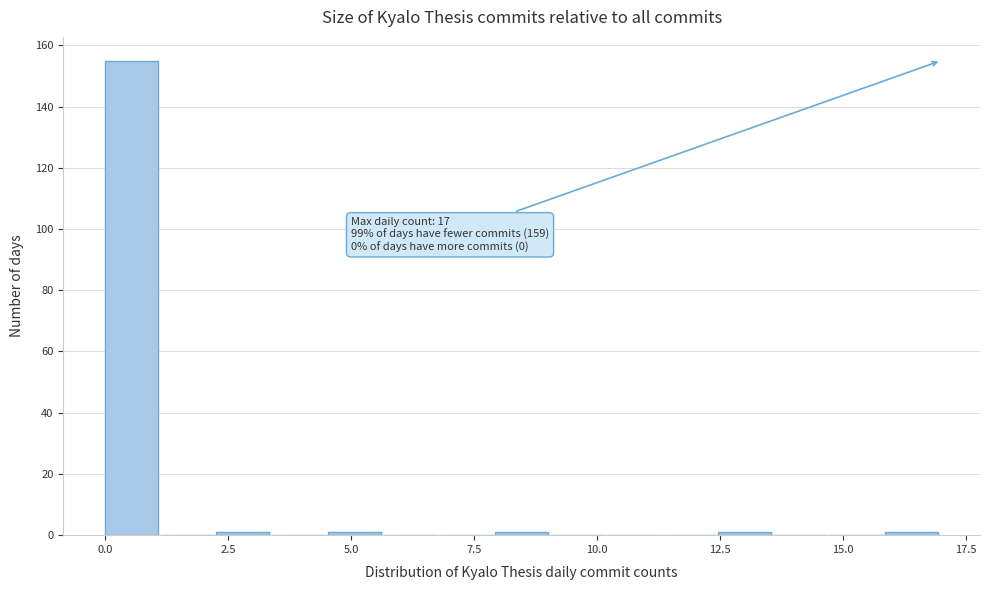

Around what value on the x-axis is the tallest bar? Give the approximate position of its centre, as read against the axis.

0.5